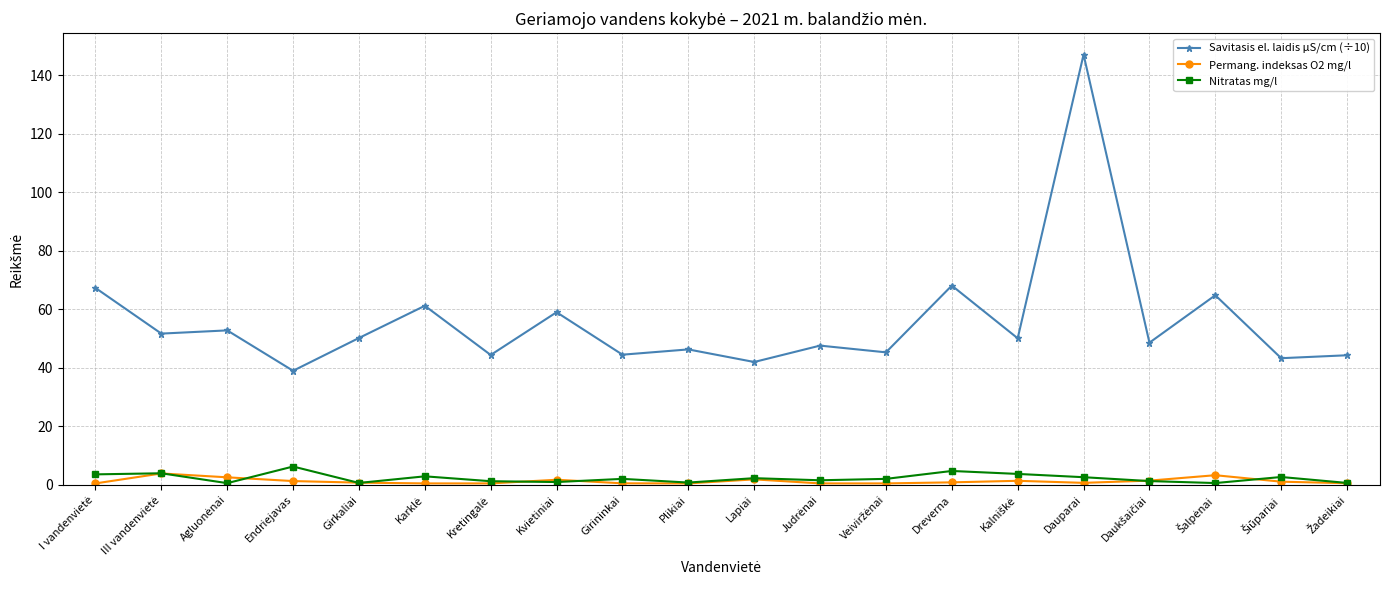

Is it true that Permang. indeksas O2 mg/l equals 0.8 at Girkaliai?

True